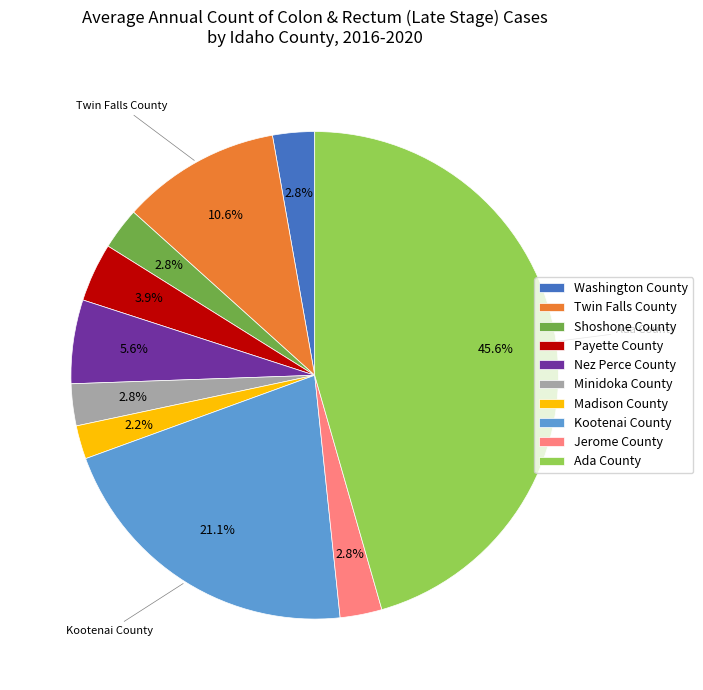

Which has a higher value, Kootenai County or Madison County?

Kootenai County